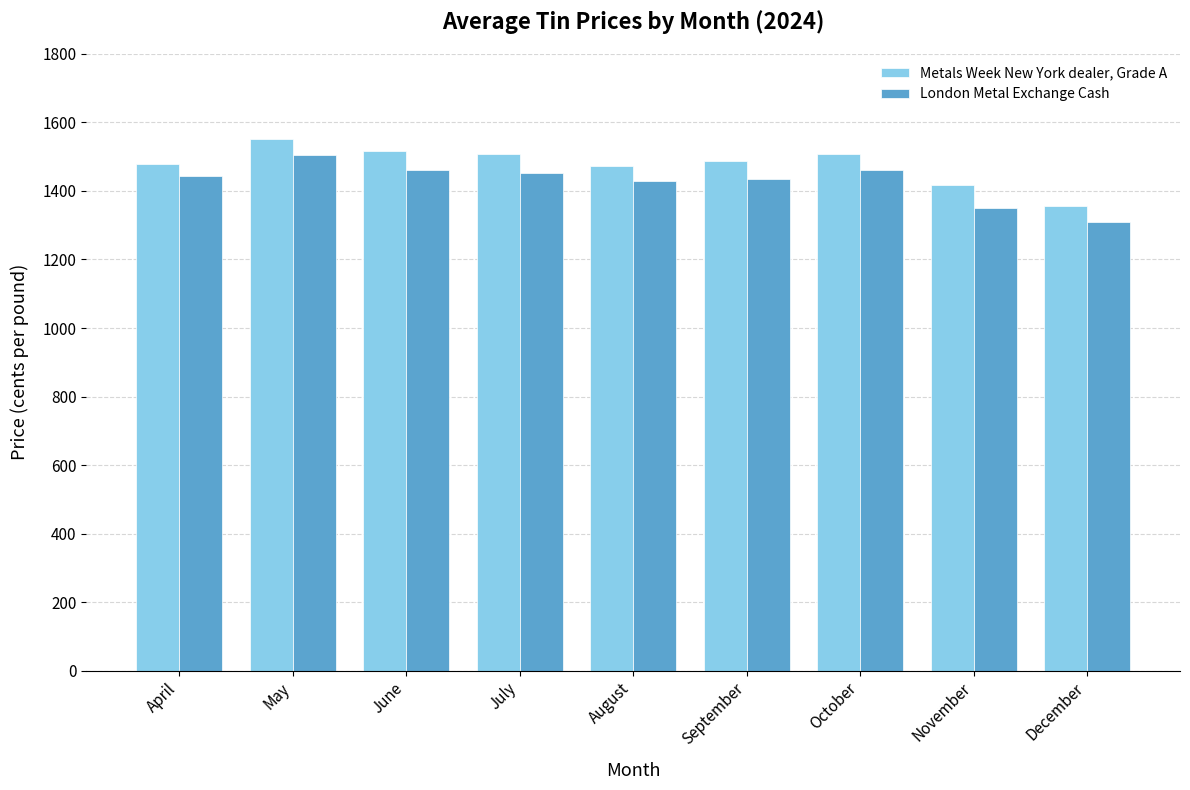

What is the average value of the London Metal Exchange Cash series?

1426.9